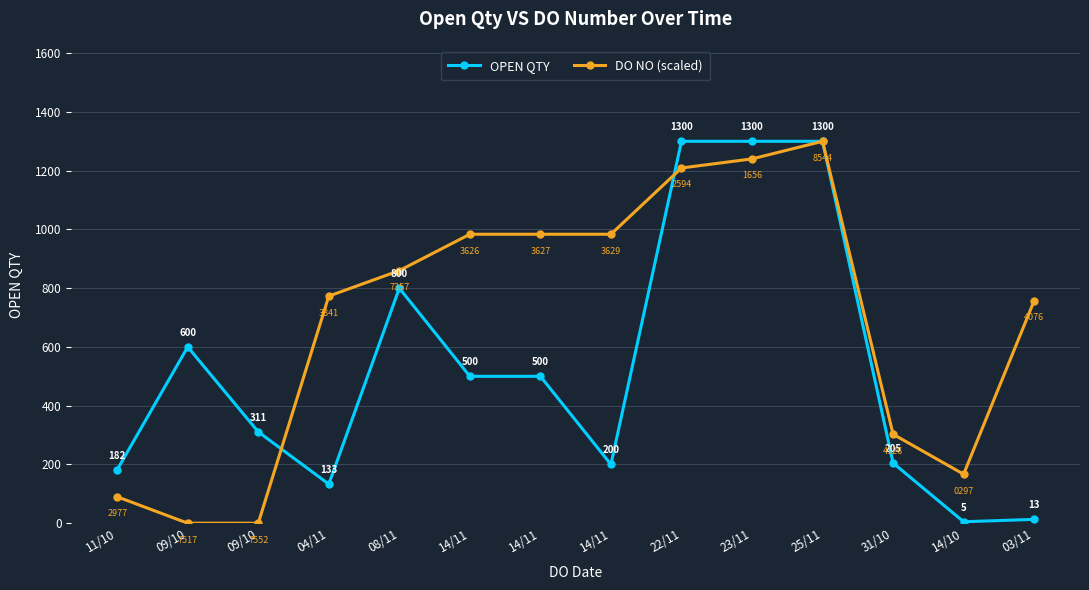

How many intersections are there between DO NO (scaled) and OPEN QTY?

2